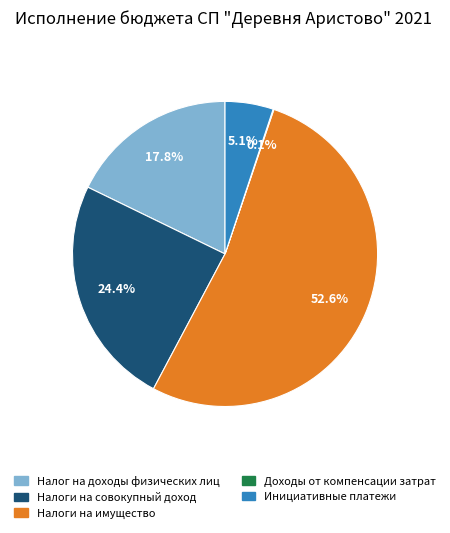

How much of the chart is everything except Налог на доходы физических лиц?

82.2%